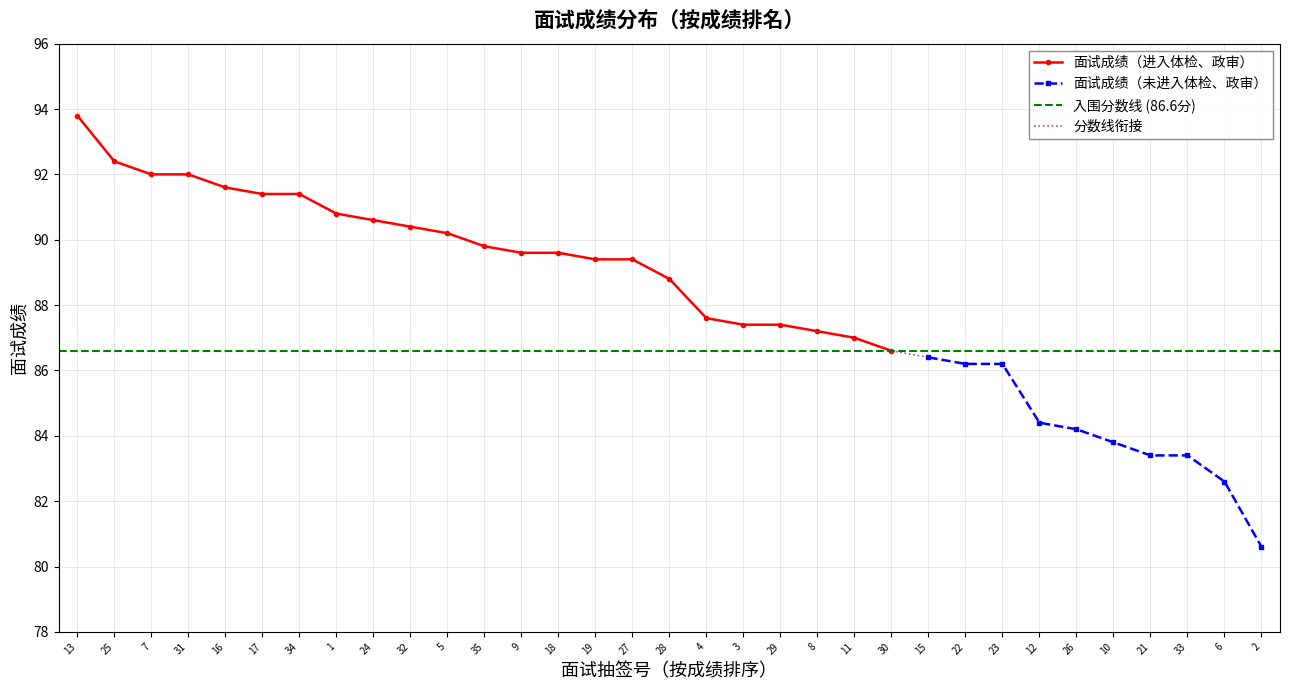

What is the change in value from 7 to 4?

-4.4